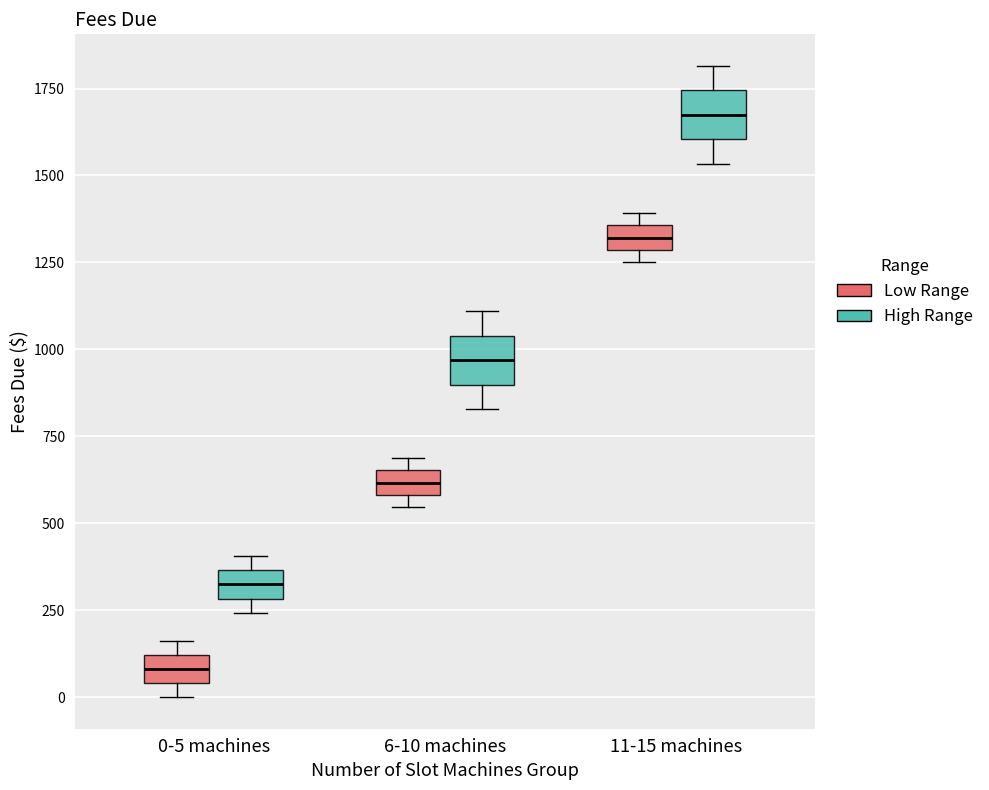

Where is the upper edge of the box for 0-5 machines (High Range) on the y-axis? The values are not printed on the chart, so give them approximately, as read against the axis.

350